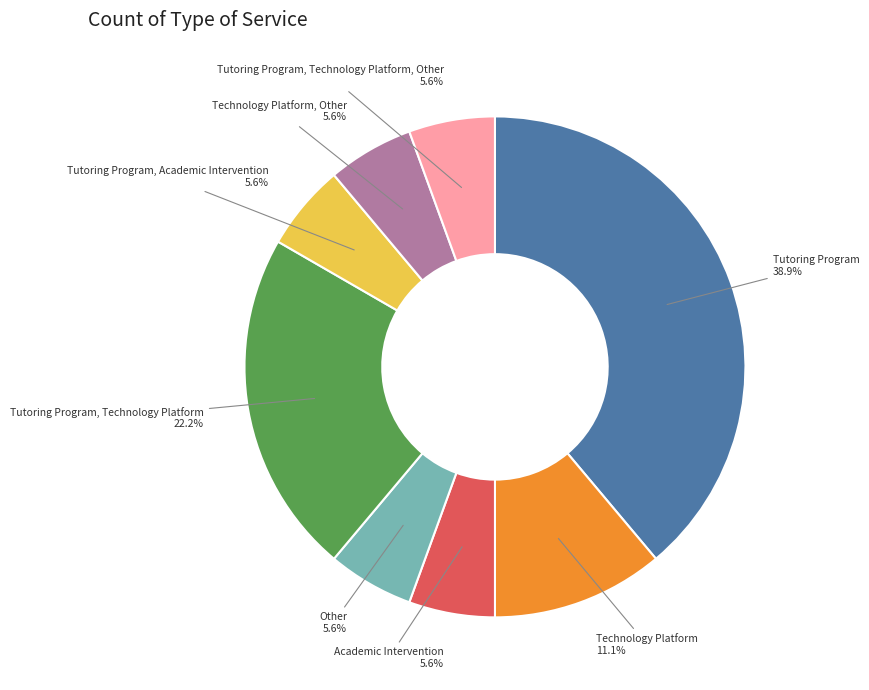

Does any single category account for the majority?

No